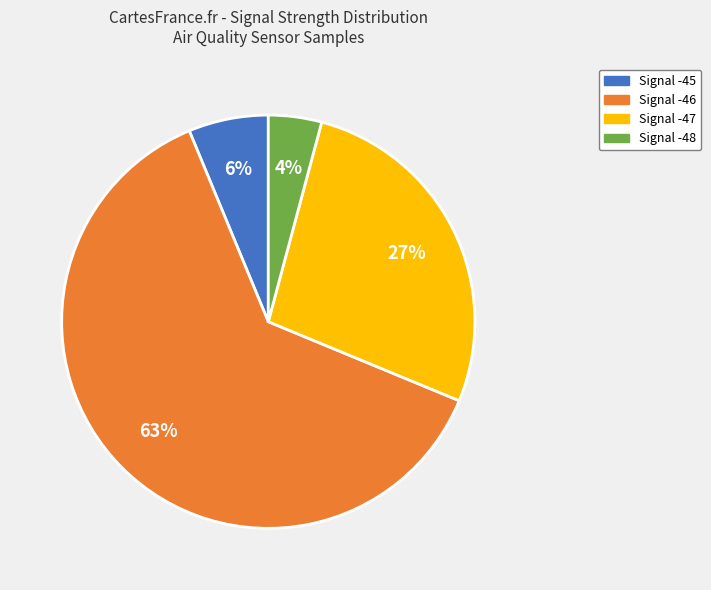

Does any single category account for the majority?

Yes